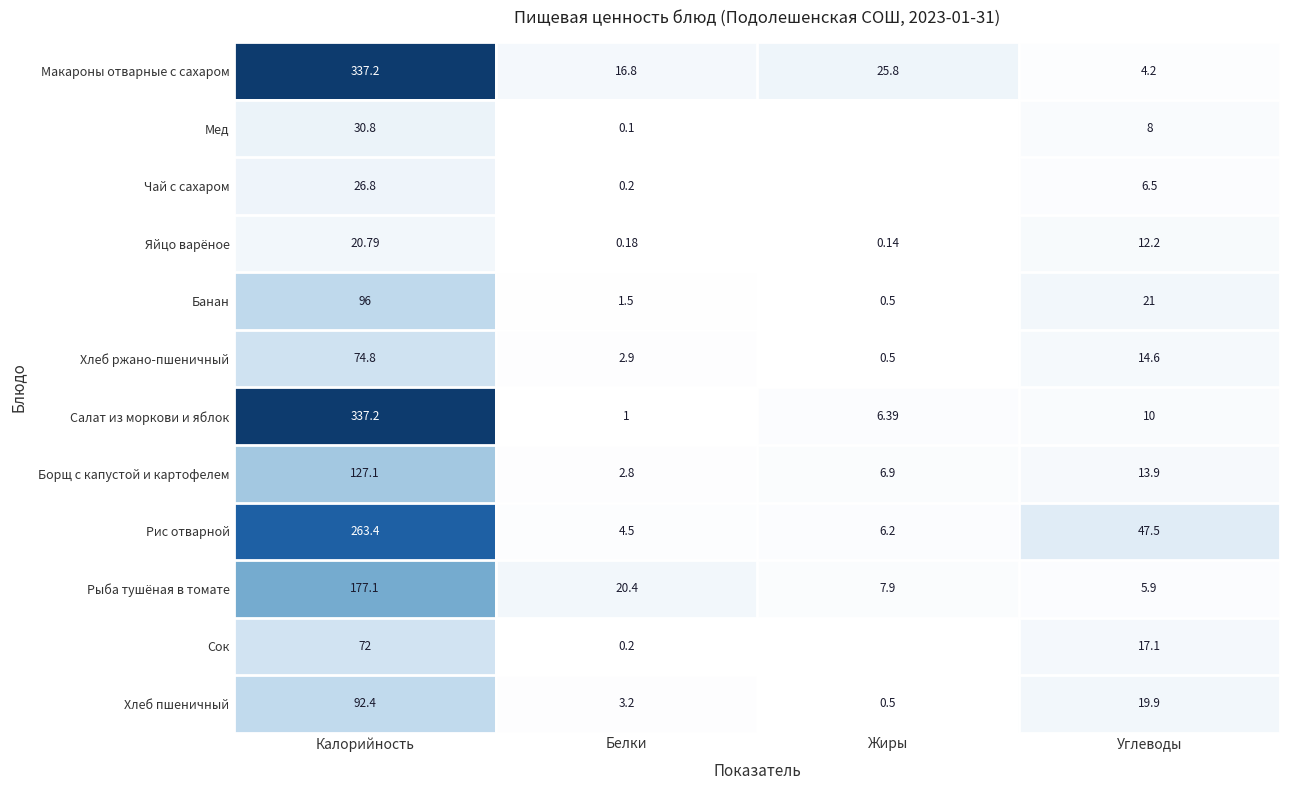

What is the lowest value of the Борщ с капустой и картофелем series?

2.8